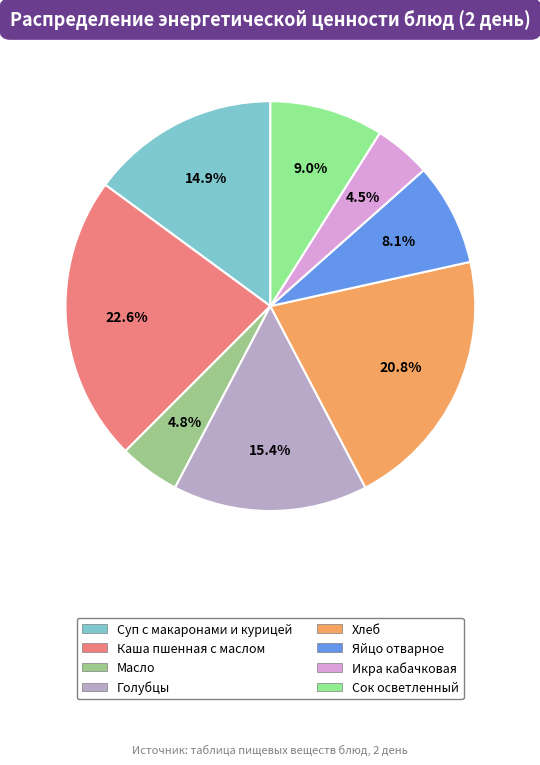

The Масло slice represents 17% of the pie. True or false?

False